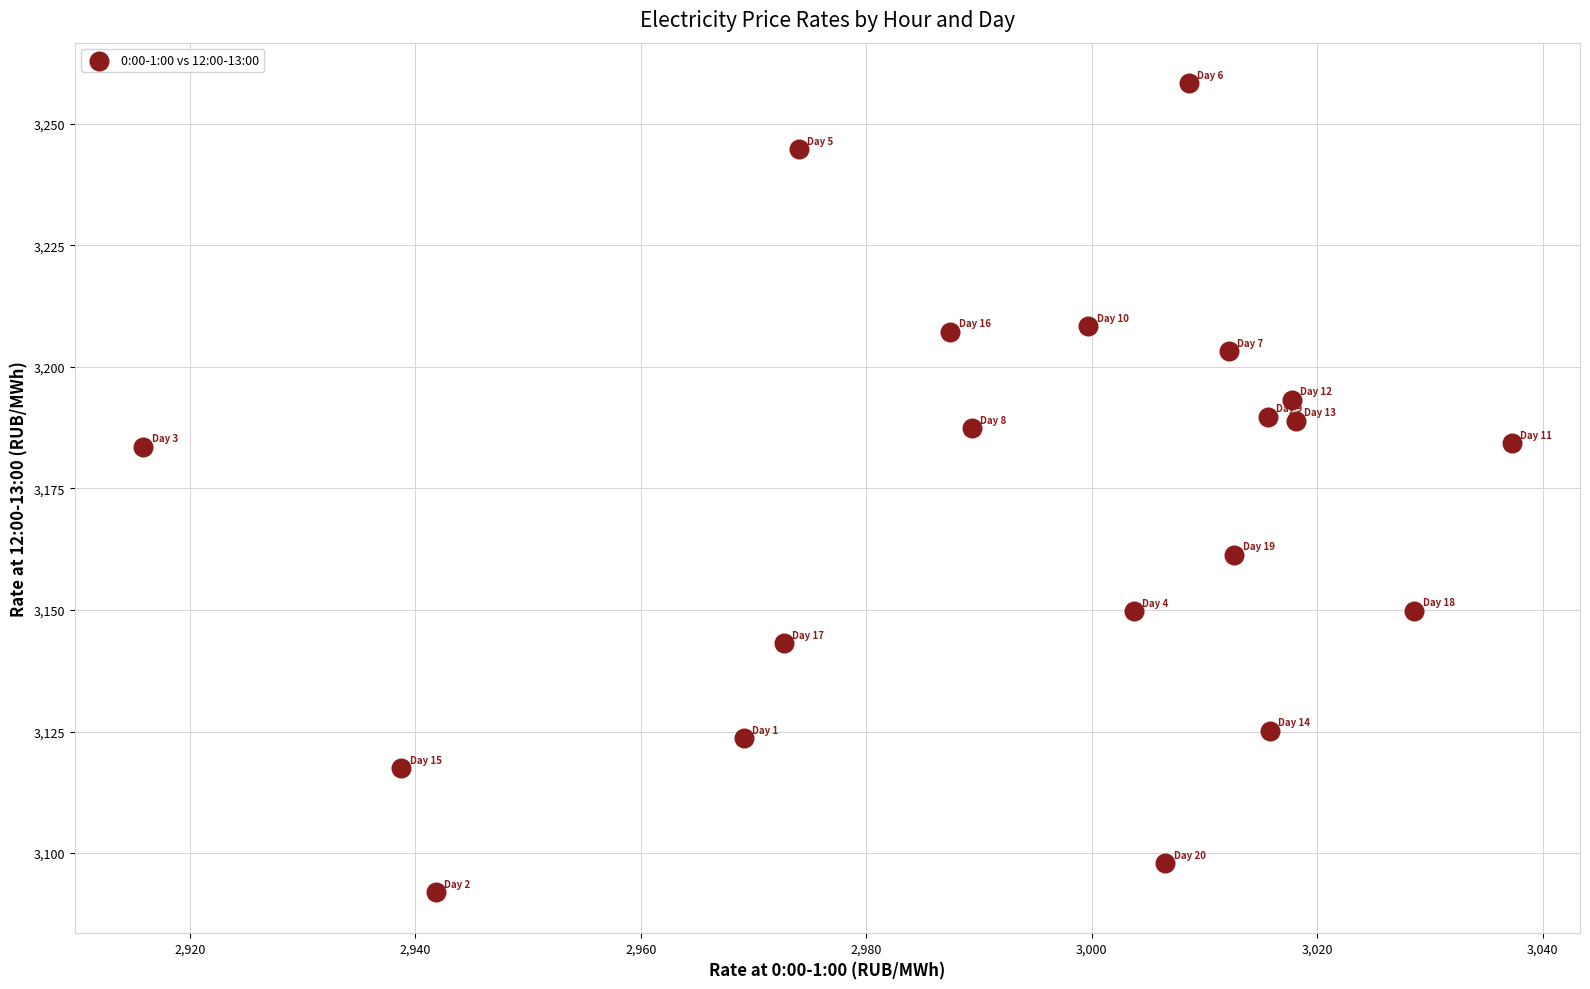

What is the range of X values (max minus min)?

121.4